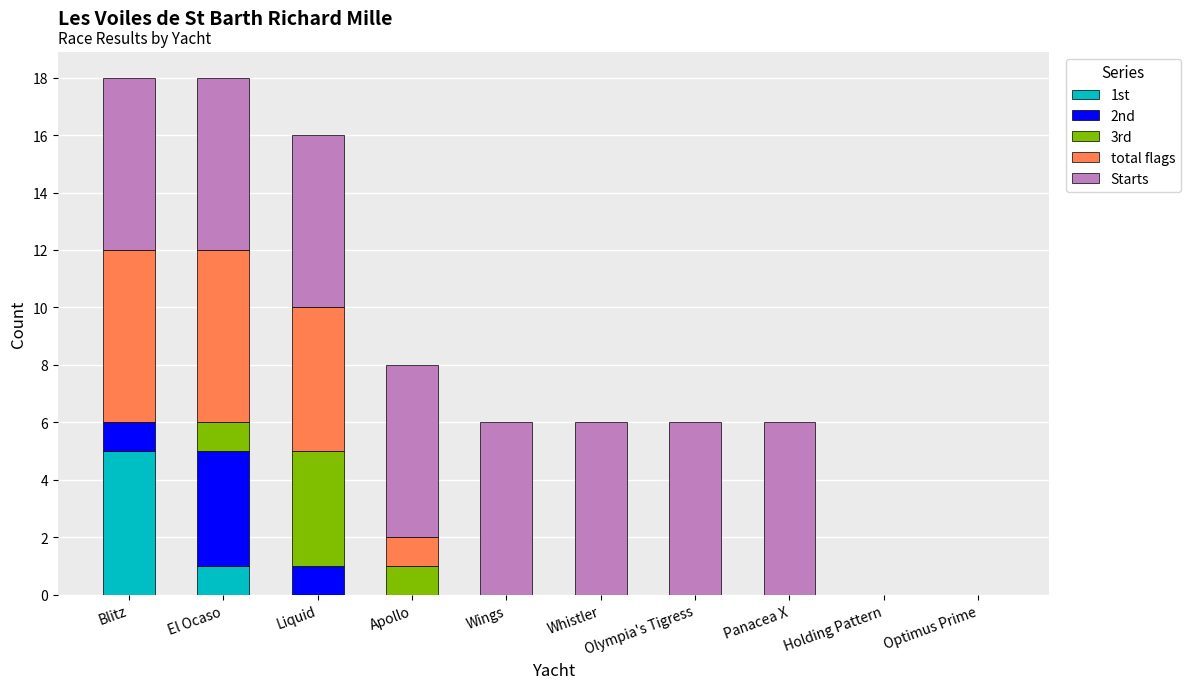

Does the chart contain stacked bars?

Yes